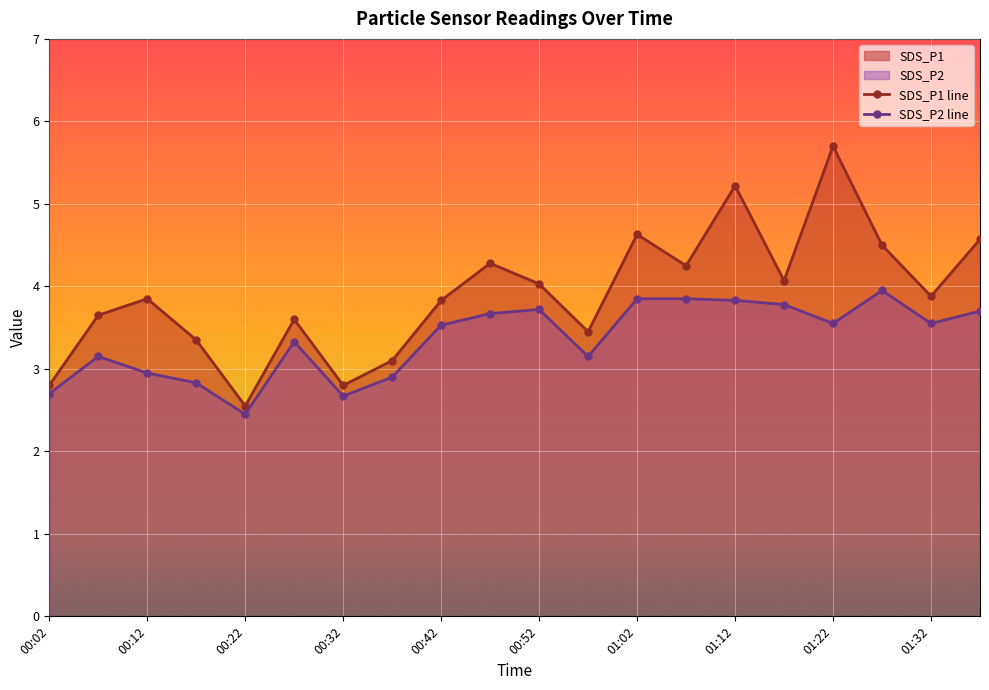

At 01:32, list the series in order from smallest to largest.

SDS_P2 line, SDS_P1 line